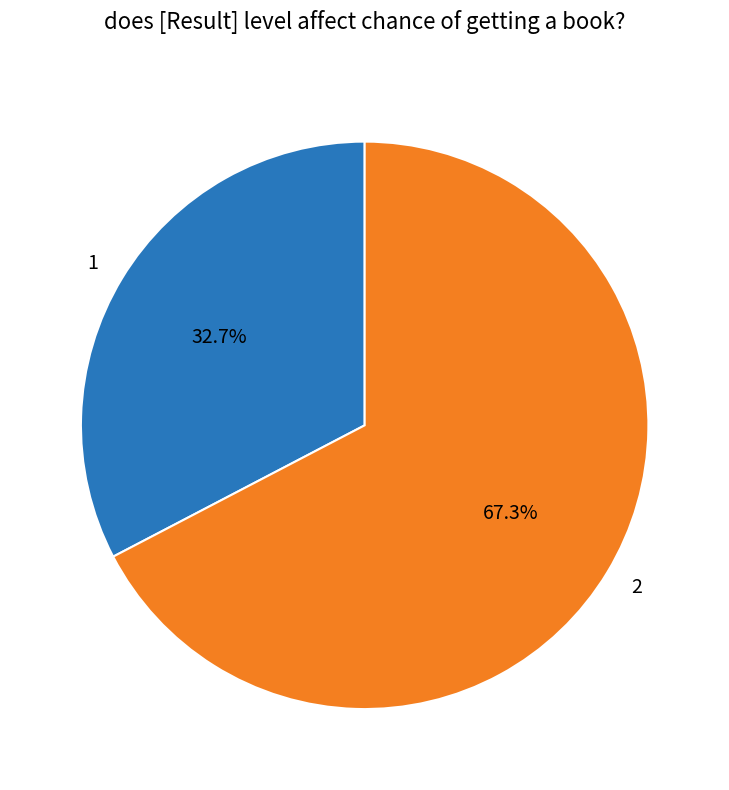

To the nearest percent, what portion does 1 represent?

33%